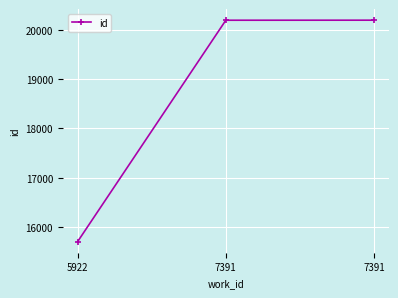

Where is the data nearest to the value 17950?

5922